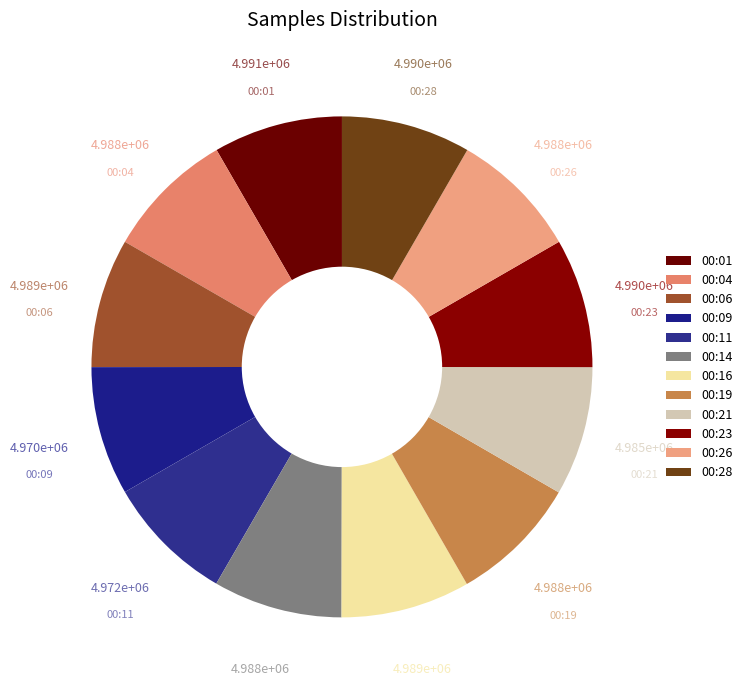

Rank the categories by value from highest to lowest.

00:01, 00:28, 00:23, 00:16, 00:06, 00:14, 00:19, 00:26, 00:04, 00:21, 00:11, 00:09